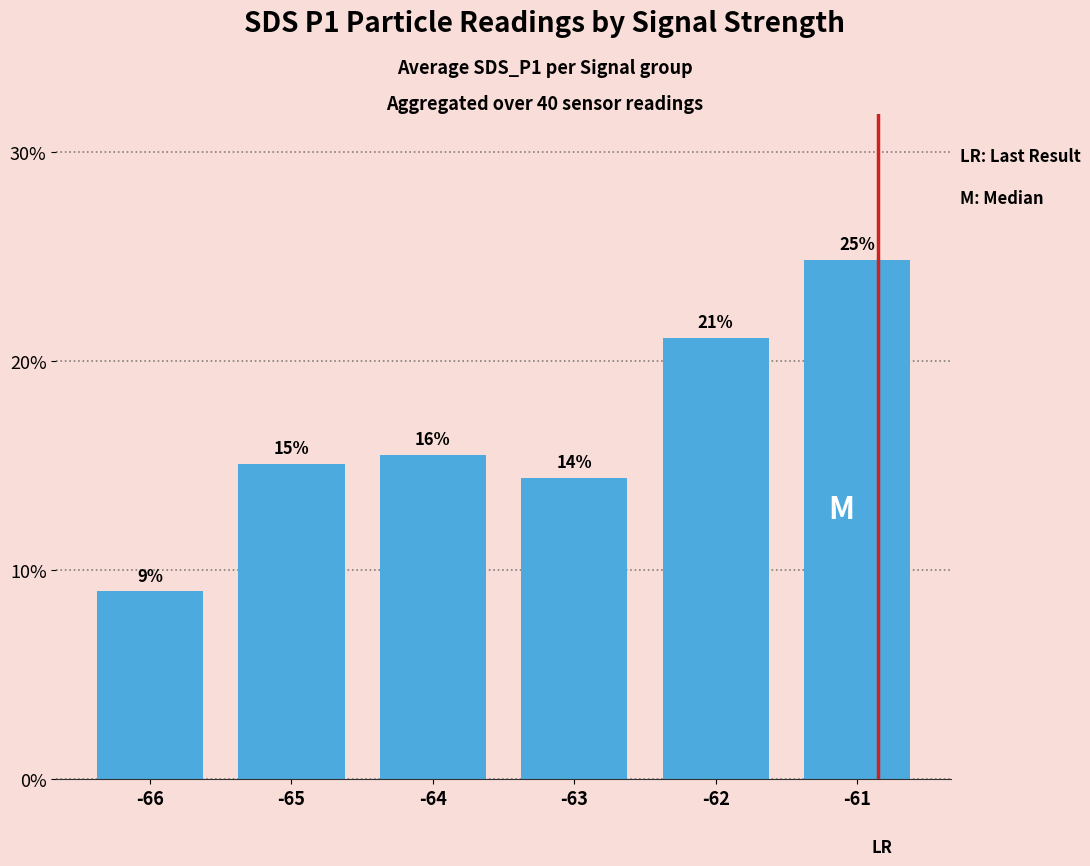

What is the change in value from -65 to -64?

+0.4